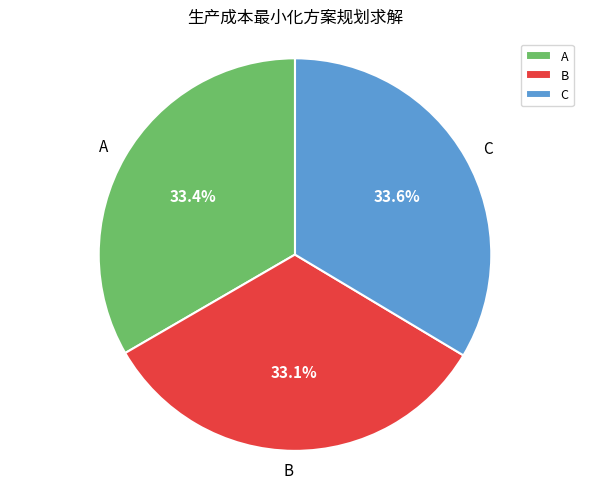

How many segments does this pie chart have?

3